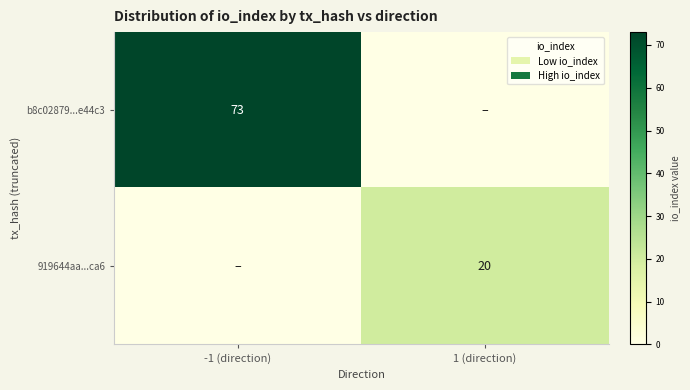

Is it true that 919644aa...ca6 equals 11 at 1 (direction)?

False